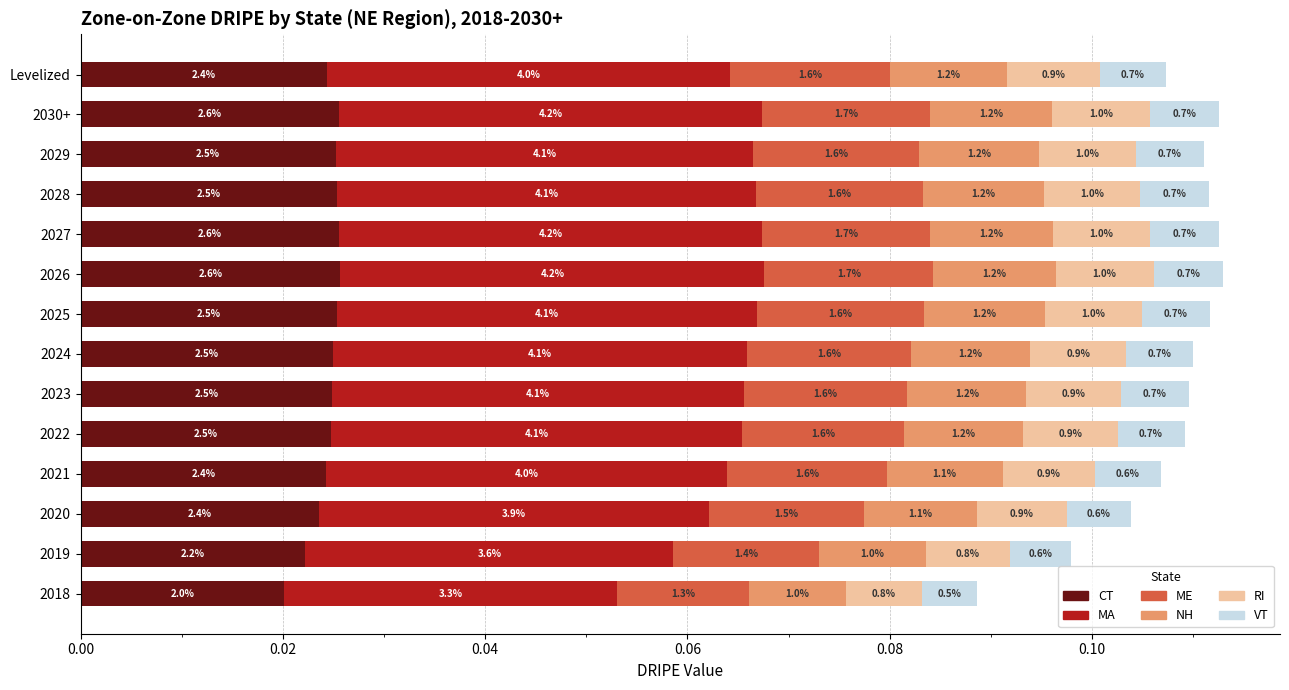

What are all the series names shown in the legend?

CT, MA, ME, NH, RI, VT